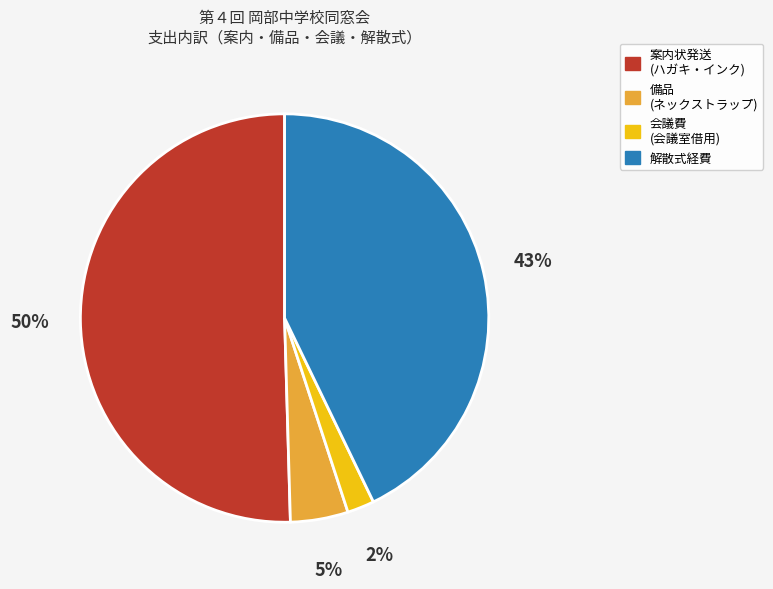

To the nearest percent, what is the difference between the largest and smallest slice percentages?

48%